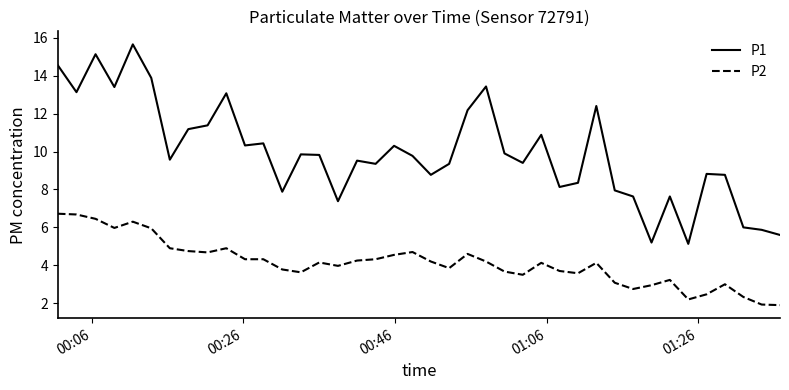

True or false: P2 and P1 intersect in this chart.

False